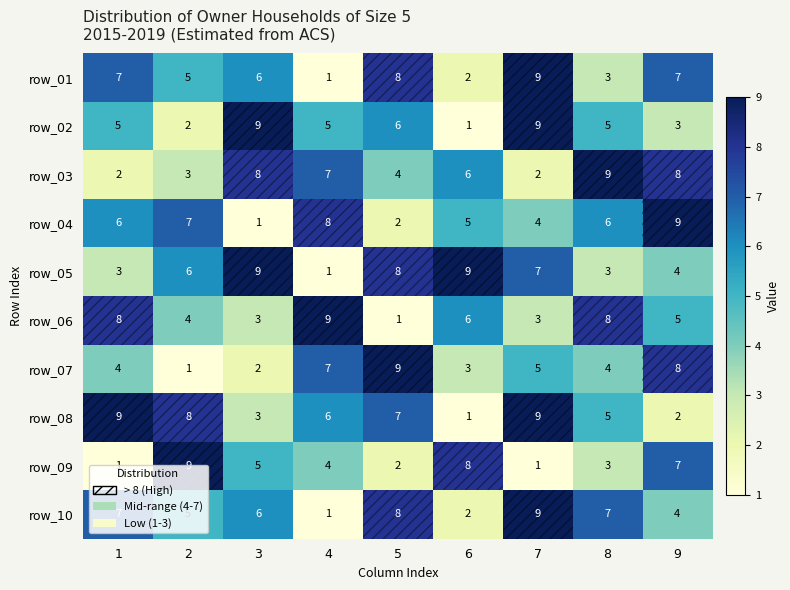

The row_04 series shows 13 at 4. True or false?

False